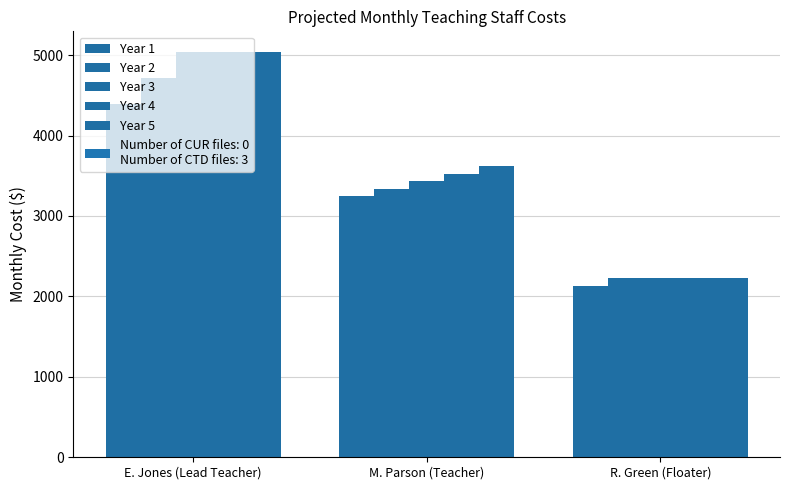

At which label is Year 4 closest to 3635?

M. Parson (Teacher)